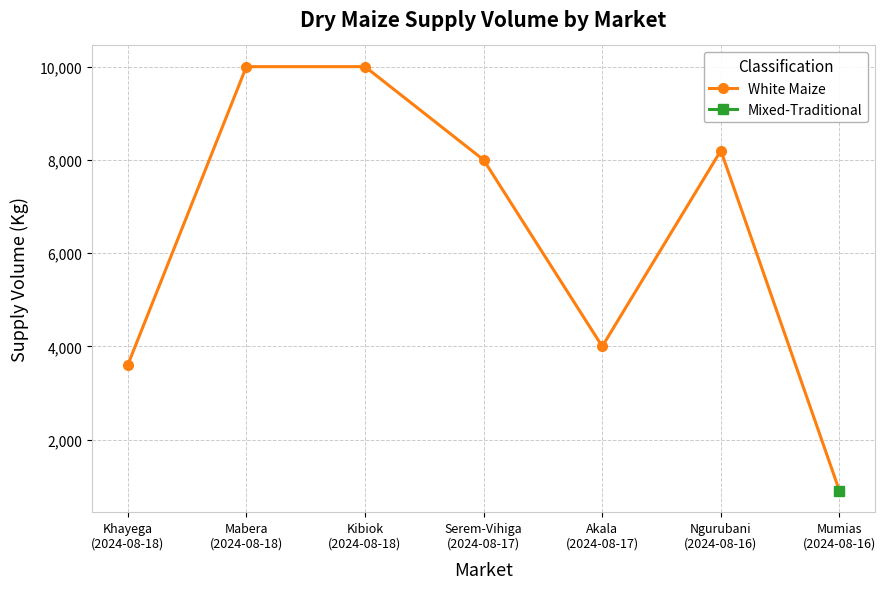

Count the number of values greater than 8000.

3